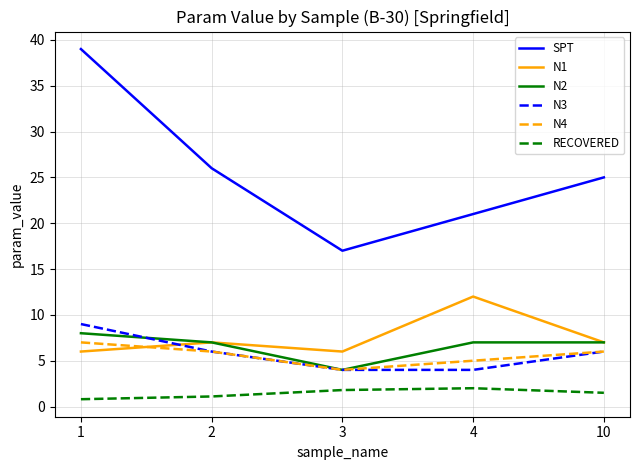

Does the chart have visible grid lines?

Yes